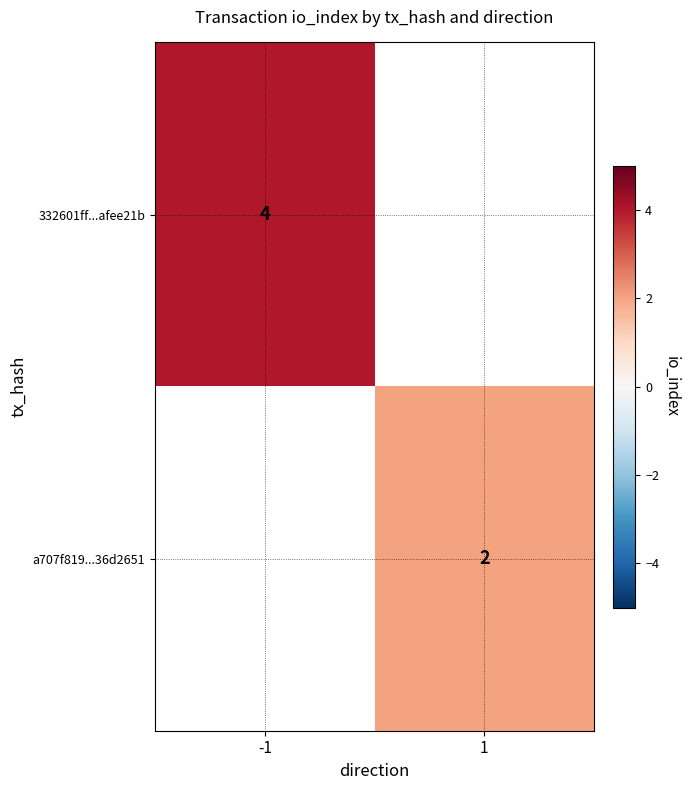

The value of 332601ff...afee21b at -1 is 4. True or false?

True